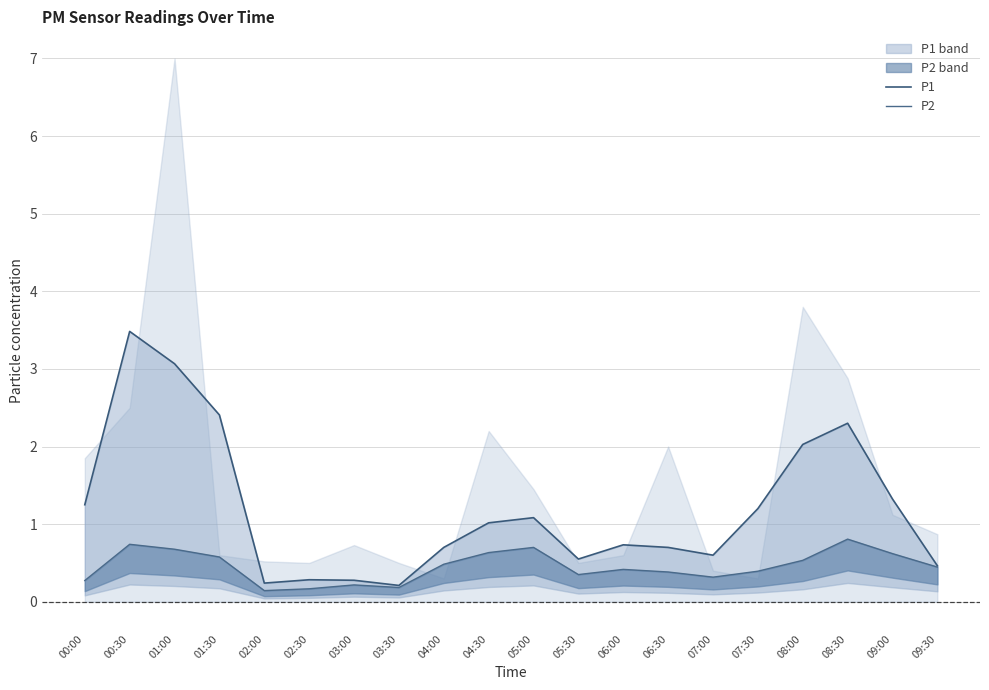

Reading left to right, extract all data points from this chart.

P1: 1.2	3.5	3.1	2.4	0.2	0.3	0.3	0.2	0.7	1.0	1.1	0.5	0.7	0.7	0.6	1.2	2.0	2.3	1.3	0.5
P2: 0.3	0.7	0.7	0.6	0.1	0.2	0.2	0.2	0.5	0.6	0.7	0.3	0.4	0.4	0.3	0.4	0.5	0.8	0.6	0.4